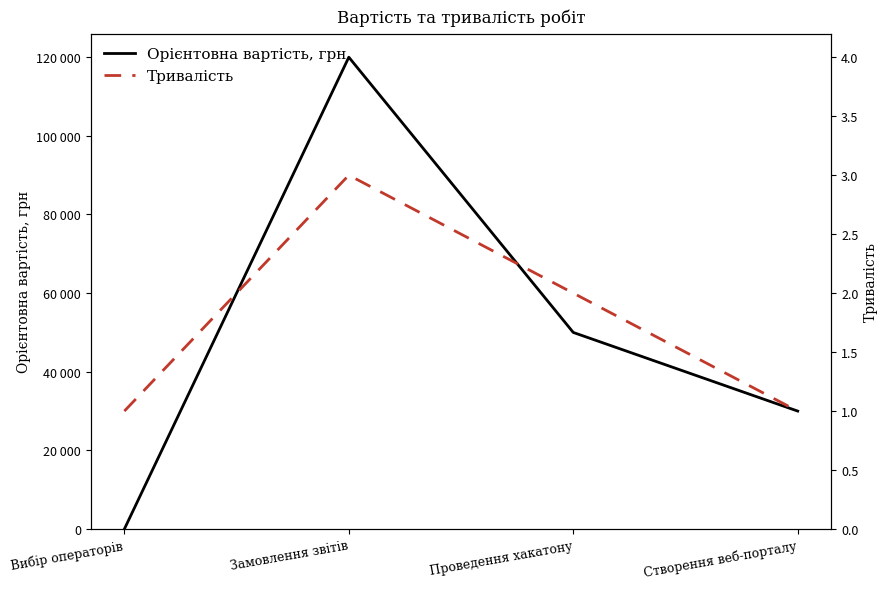

Reading right to left, list all the values displayed in this chart.

Орієнтовна вартість, грн: Створення веб-порталу=30000	Проведення хакатону=50000	Замовлення звітів=120000	Вибір операторів=0
Тривалість: Створення веб-порталу=1	Проведення хакатону=2	Замовлення звітів=3	Вибір операторів=1